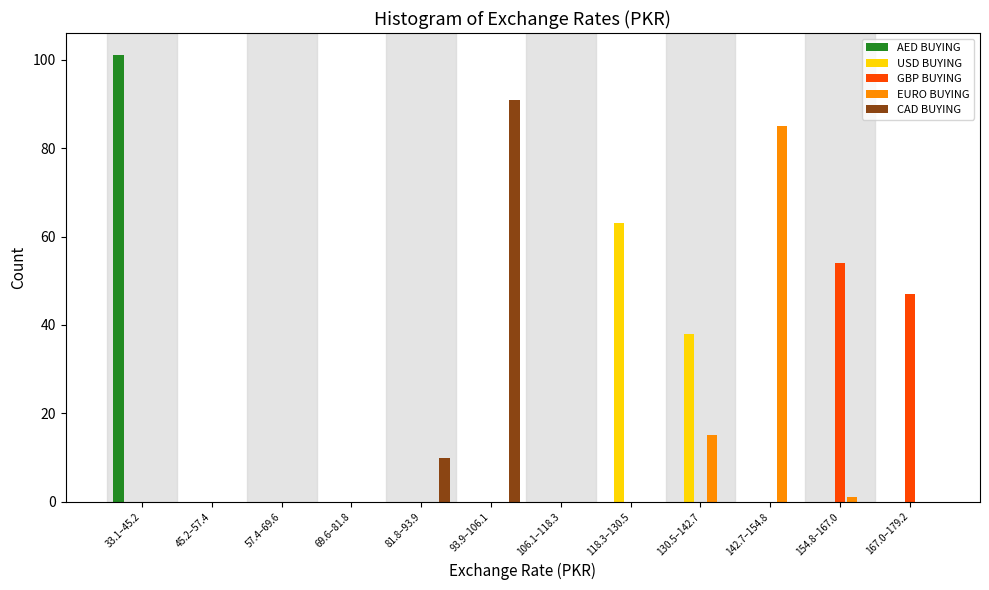

At which label does USD BUYING reach its peak?

118.3–130.5